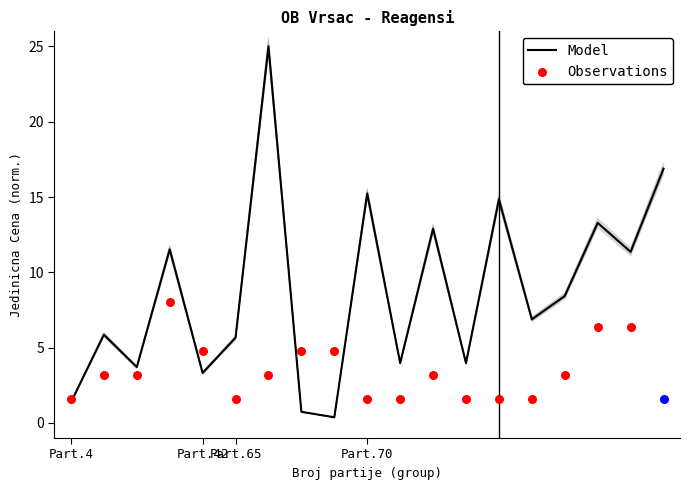

Between 4 and 4, which is larger?

4